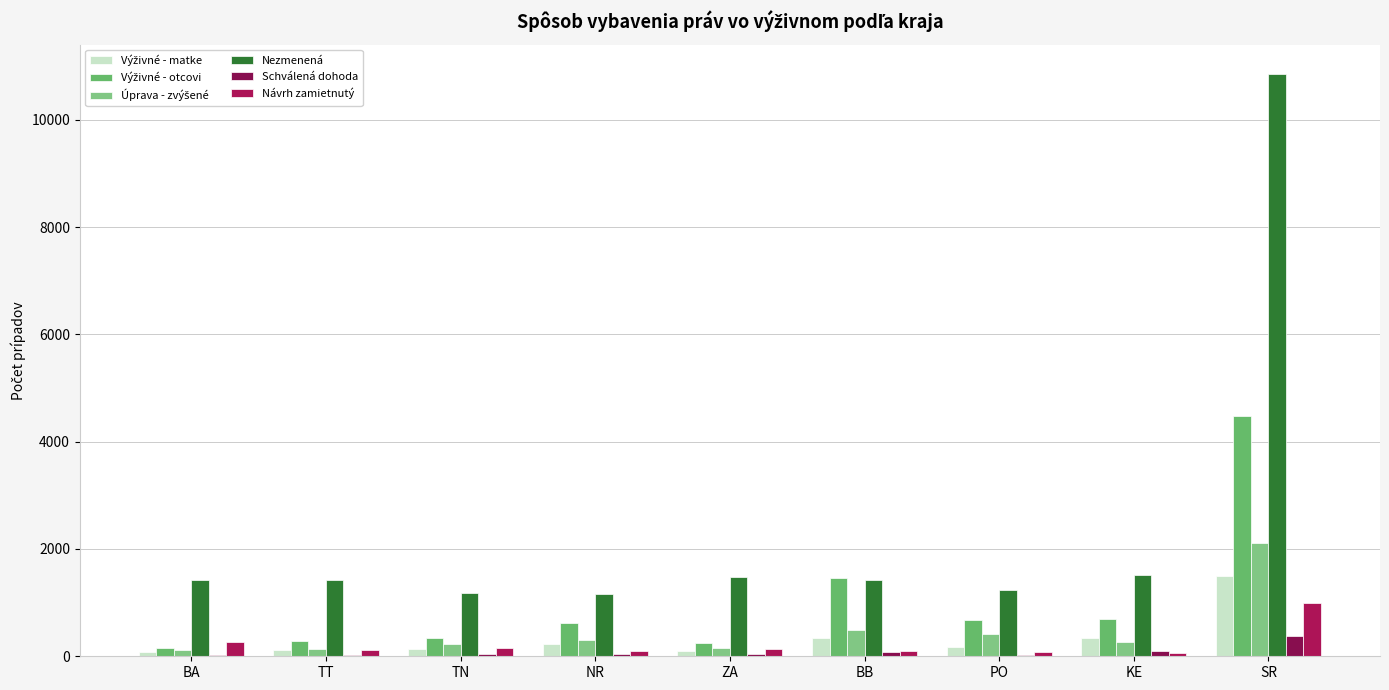

How many distinct data groups are displayed?

6